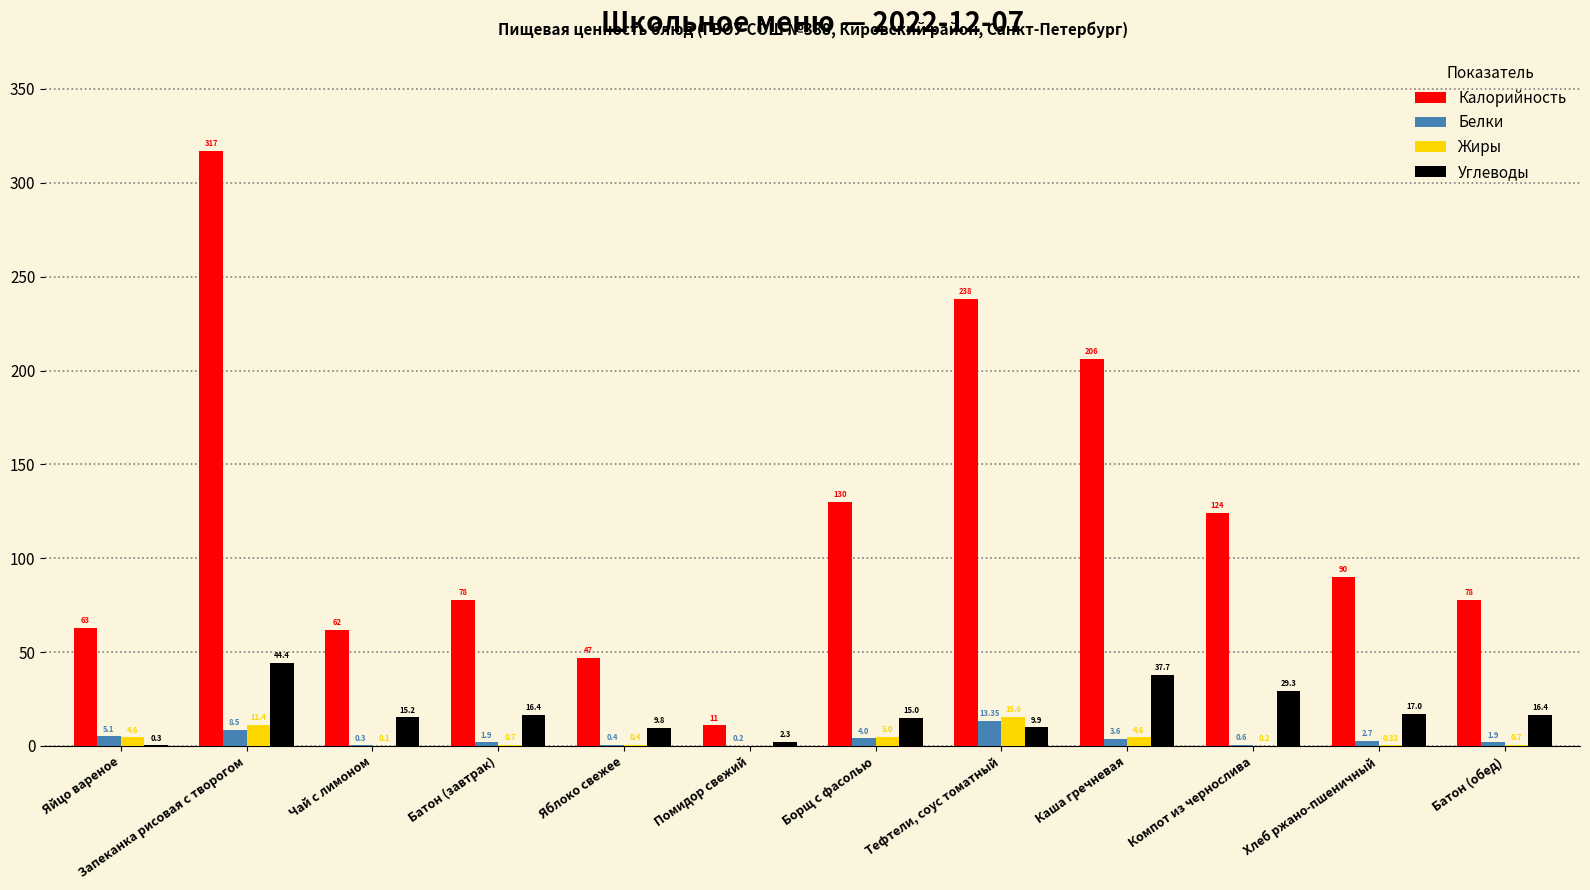

Are the bars horizontal?

No